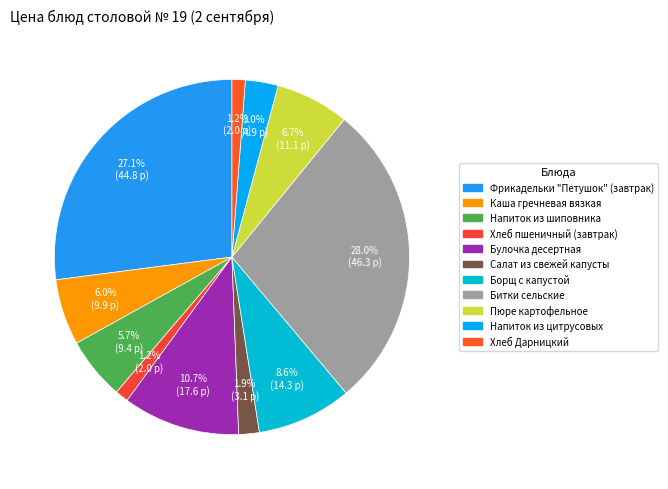

Which category has the biggest portion of the pie?

Битки сельские